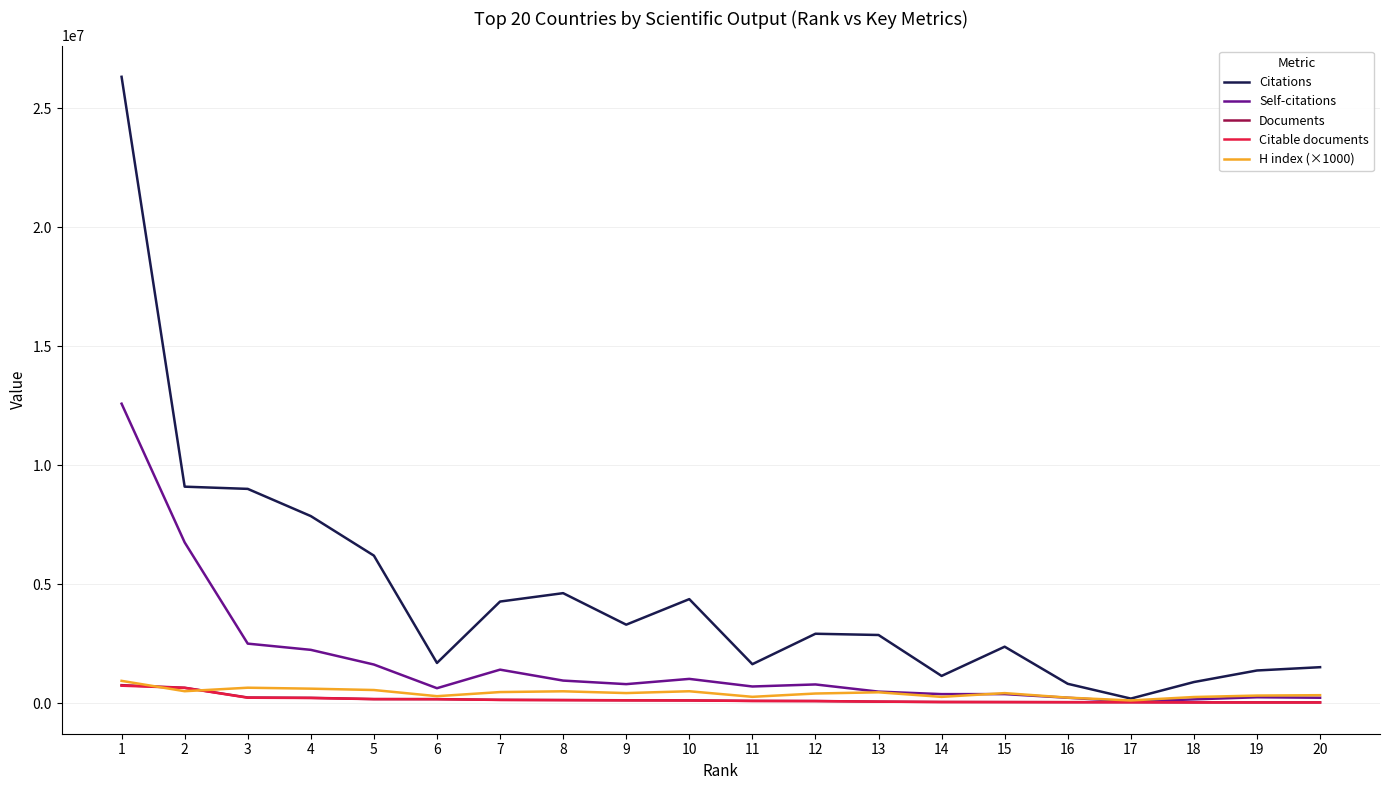

Count the number of data series in this chart.

5